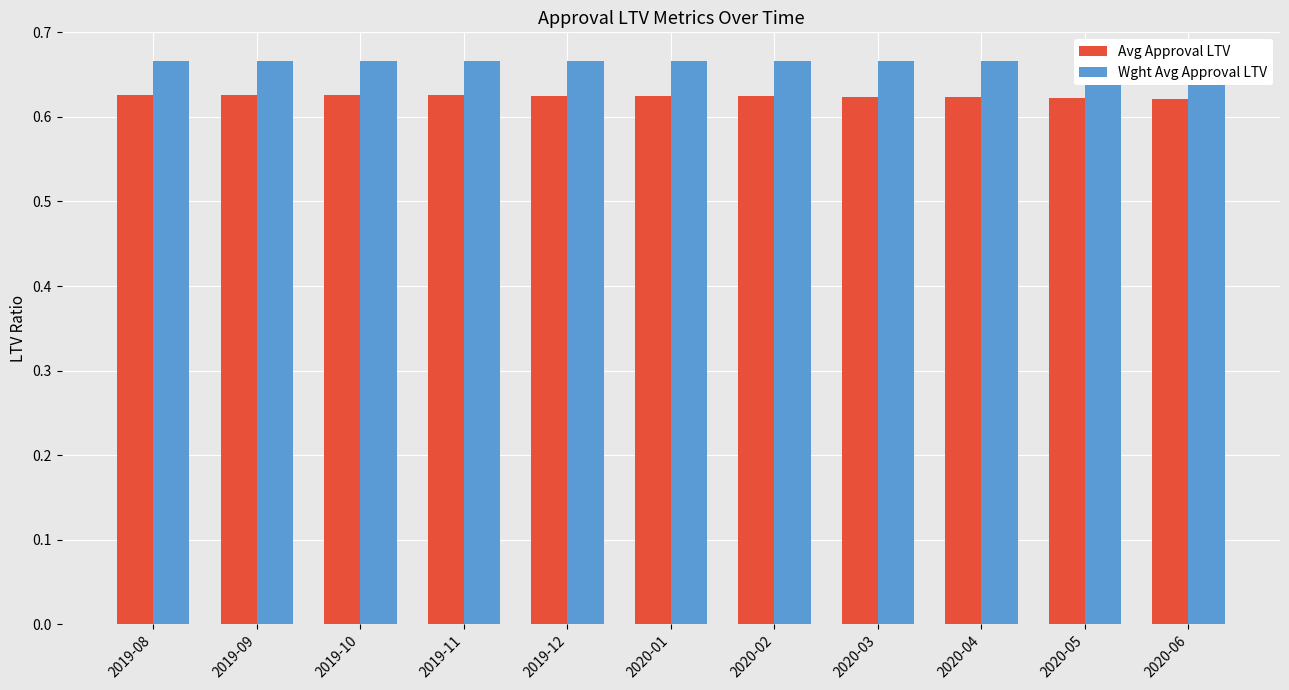

Reading left to right, what are all the values shown in this chart?

Avg Approval LTV: 0.6	0.6	0.6	0.6	0.6	0.6	0.6	0.6	0.6	0.6	0.6
Wght Avg Approval LTV: 0.7	0.7	0.7	0.7	0.7	0.7	0.7	0.7	0.7	0.7	0.7